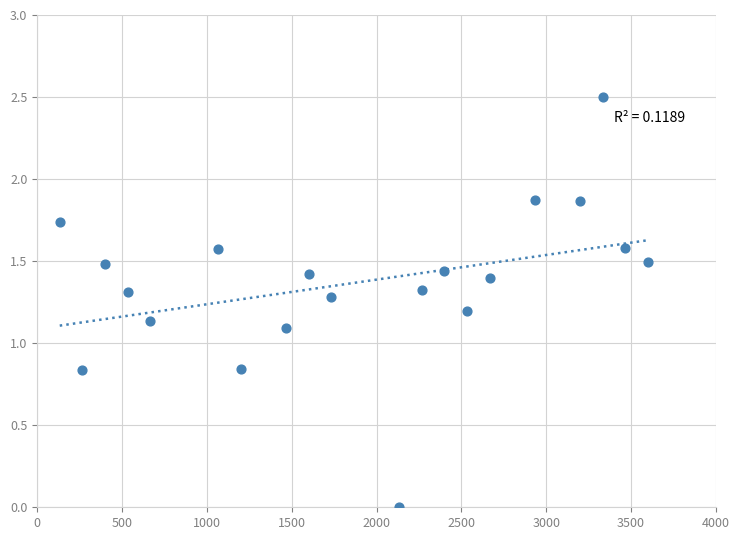

What is the range of Y values (max minus min)?

2.5